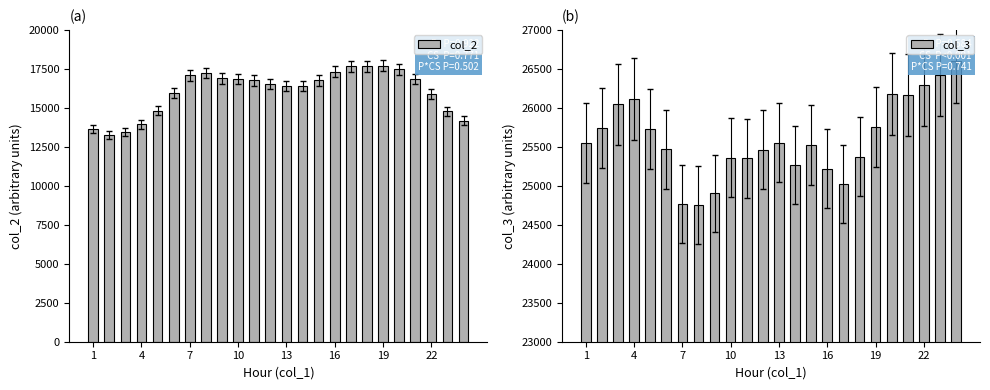

What is the difference between the maximum and minimum values in the col_2 series?

4439